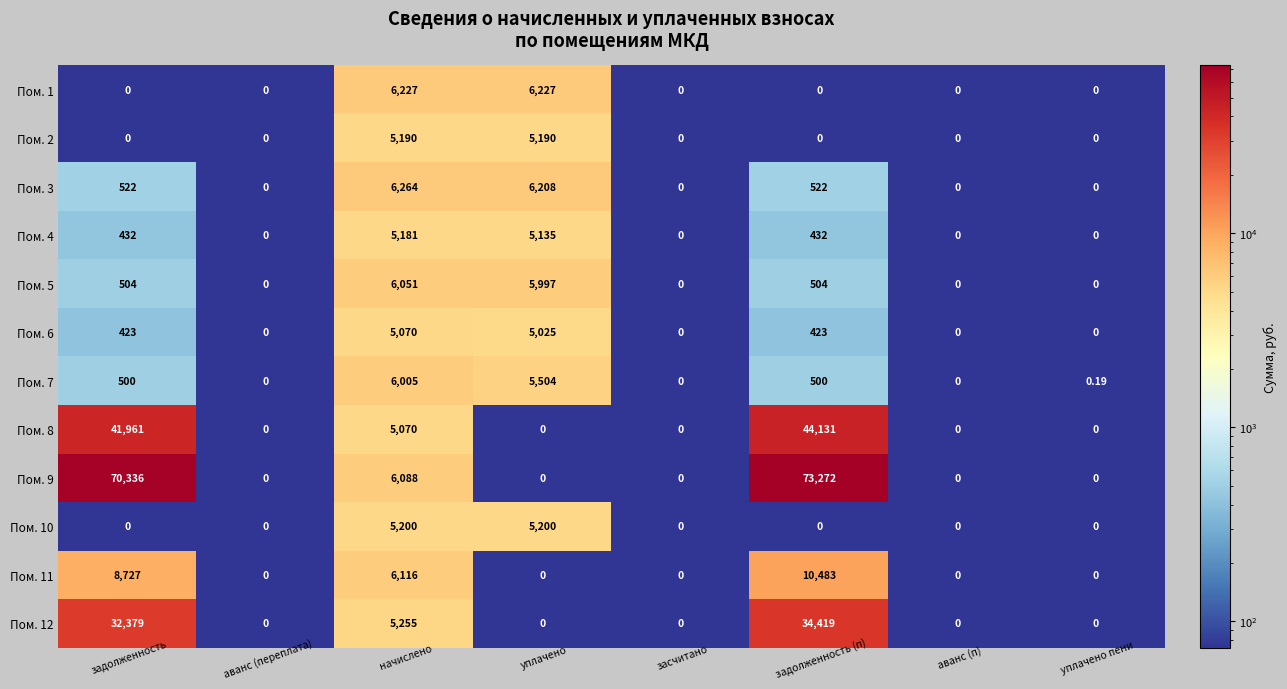

At which category is the sum across all series the highest?

задолженность (п)